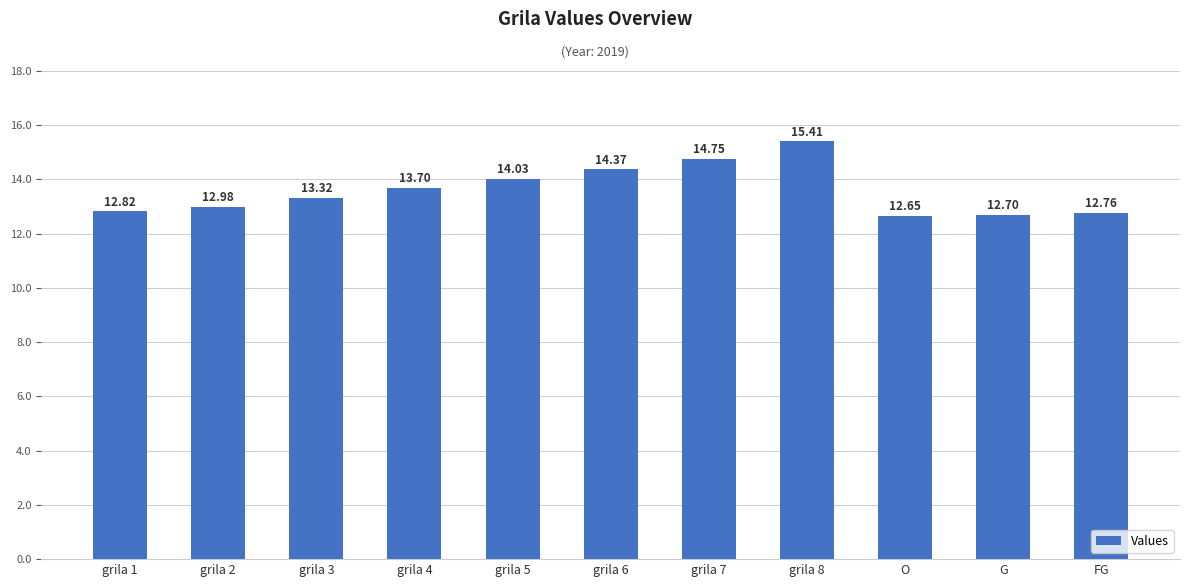

Rank the categories by value from lowest to highest.

O, G, FG, grila 1, grila 2, grila 3, grila 4, grila 5, grila 6, grila 7, grila 8